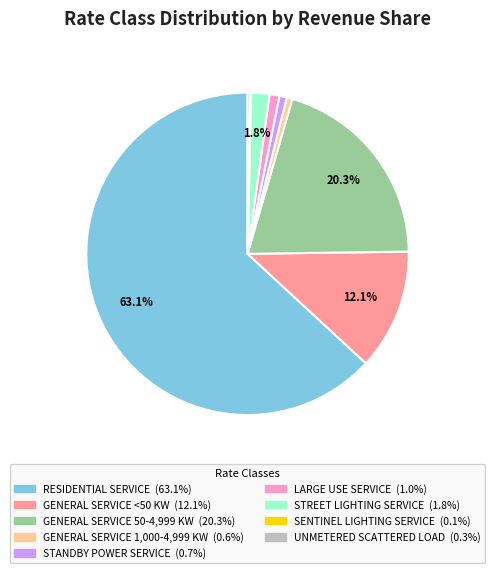

To the nearest percent, what is the average slice percentage?

11%